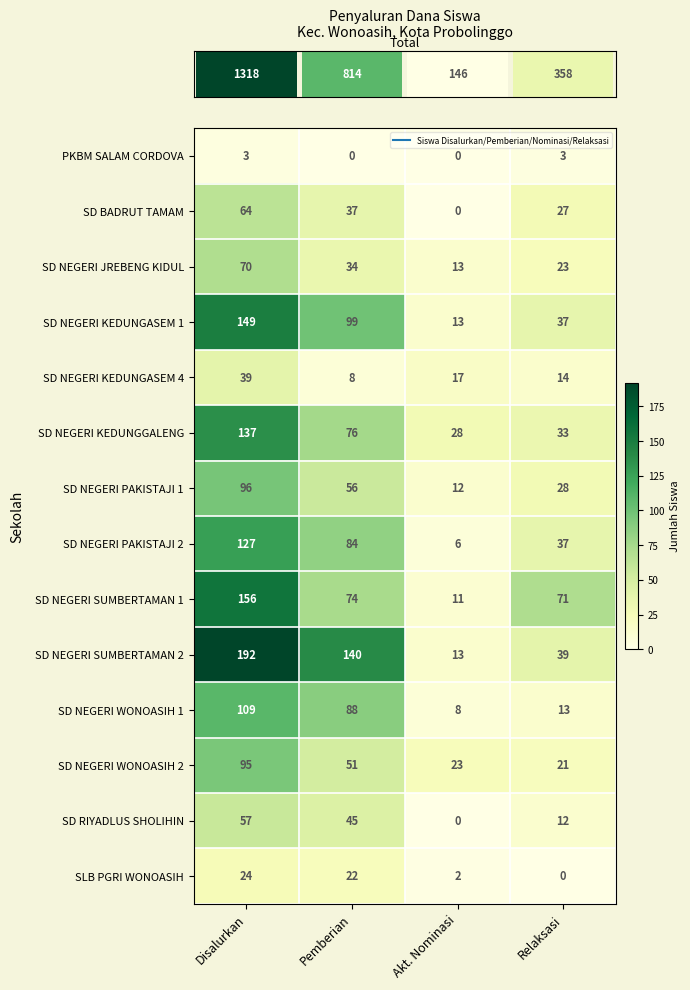

Between Disalurkan and Relaksasi, which series saw the biggest shift?

SD NEGERI SUMBERTAMAN 2